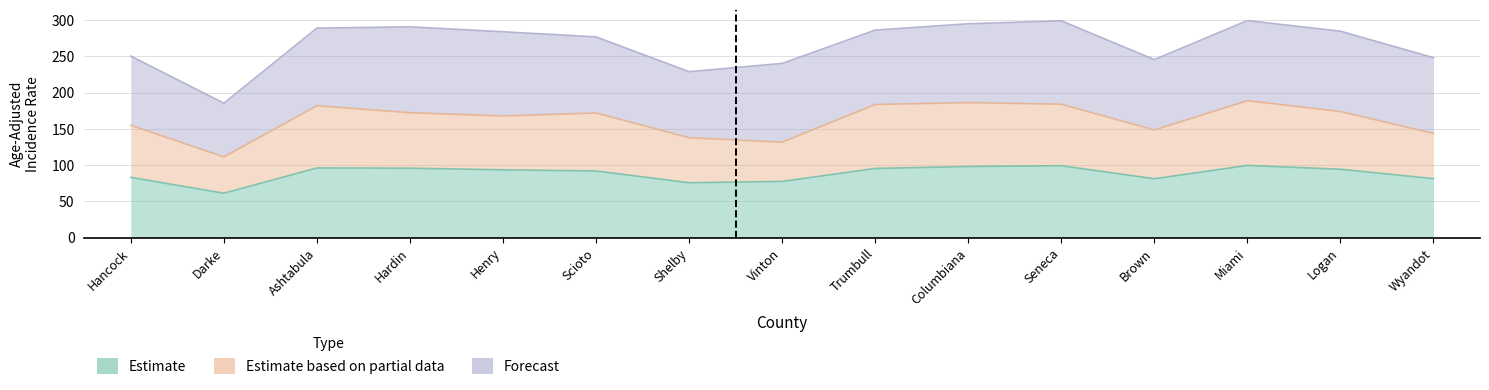

Which series has the widest spread of values?

Estimate based on partial data